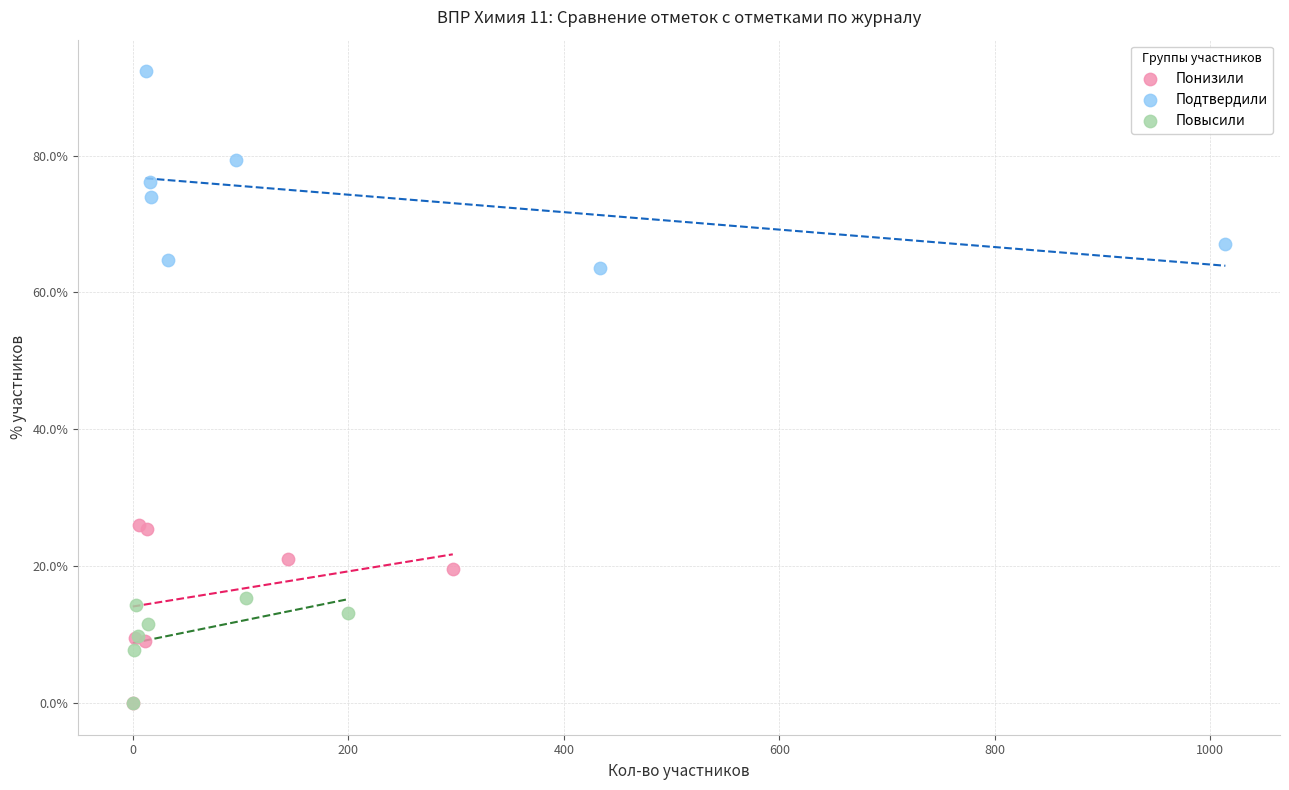

What are all the series names shown in the legend?

Понизили, Подтвердили, Повысили